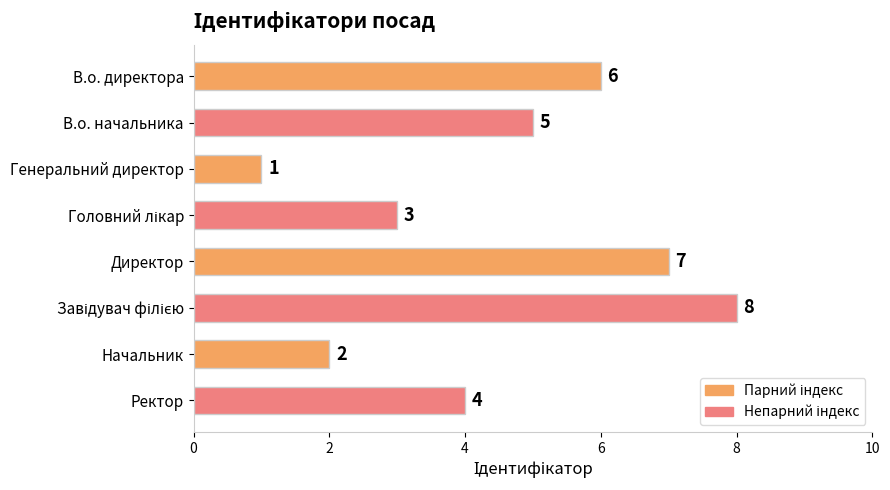

Does the chart contain stacked bars?

No